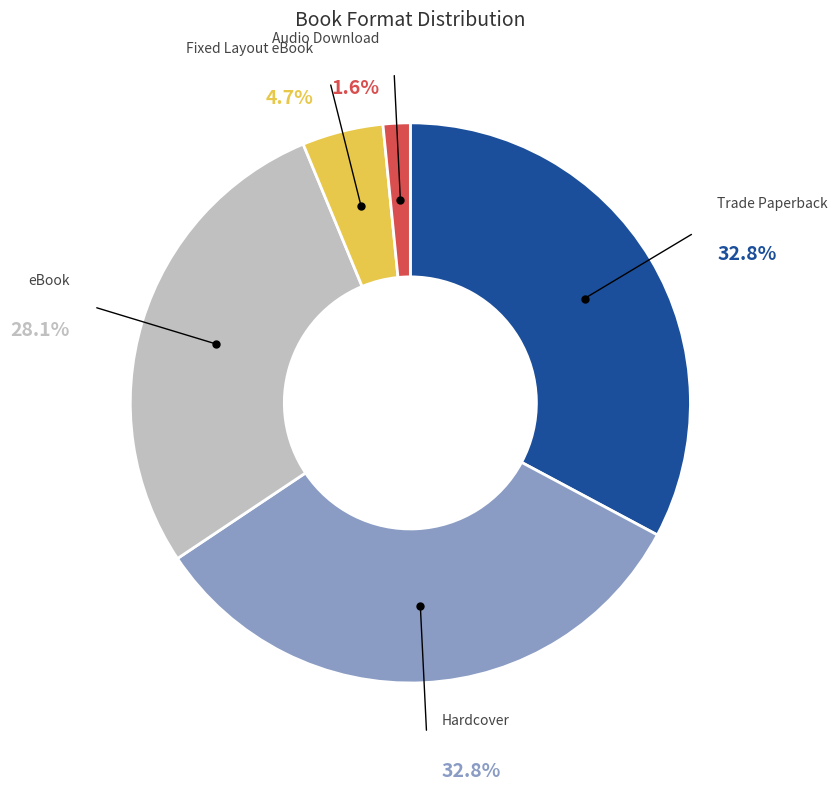

To the nearest percent, what percentage of the pie is eBook?

28%